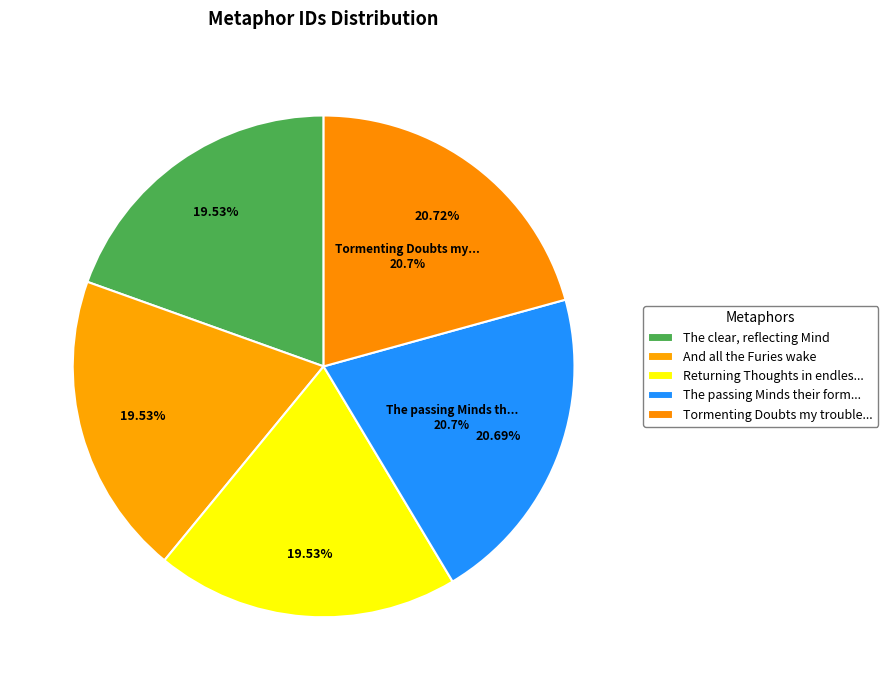

How many slices are in this pie chart?

5